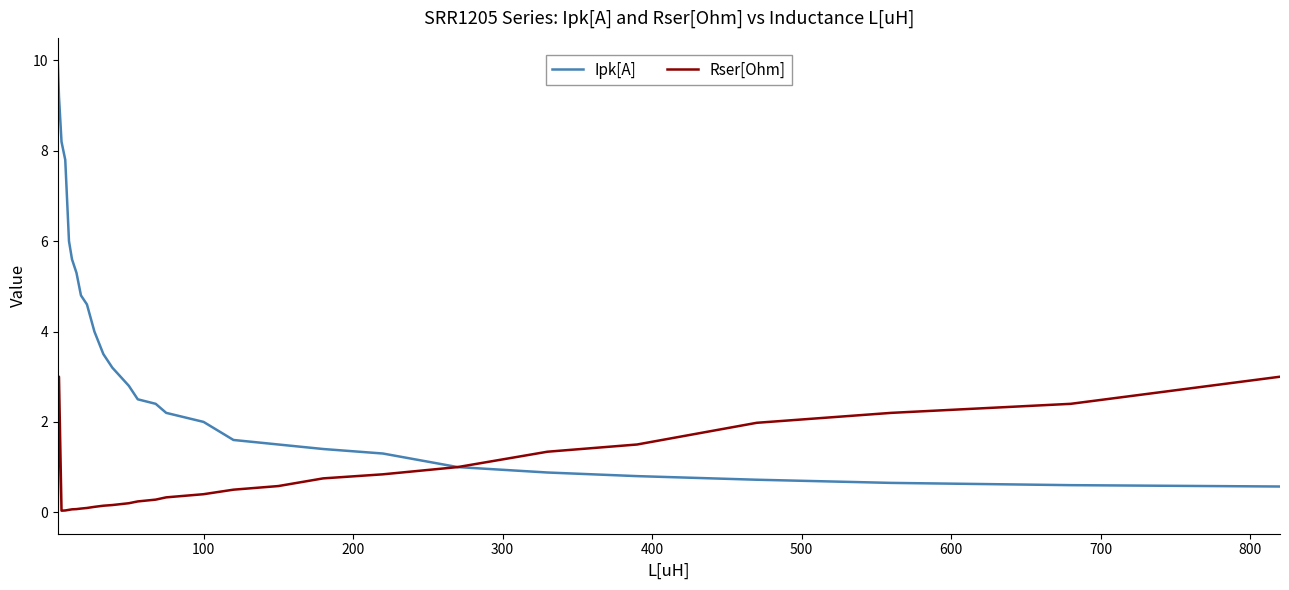

Which series has the widest spread of values?

Ipk[A]